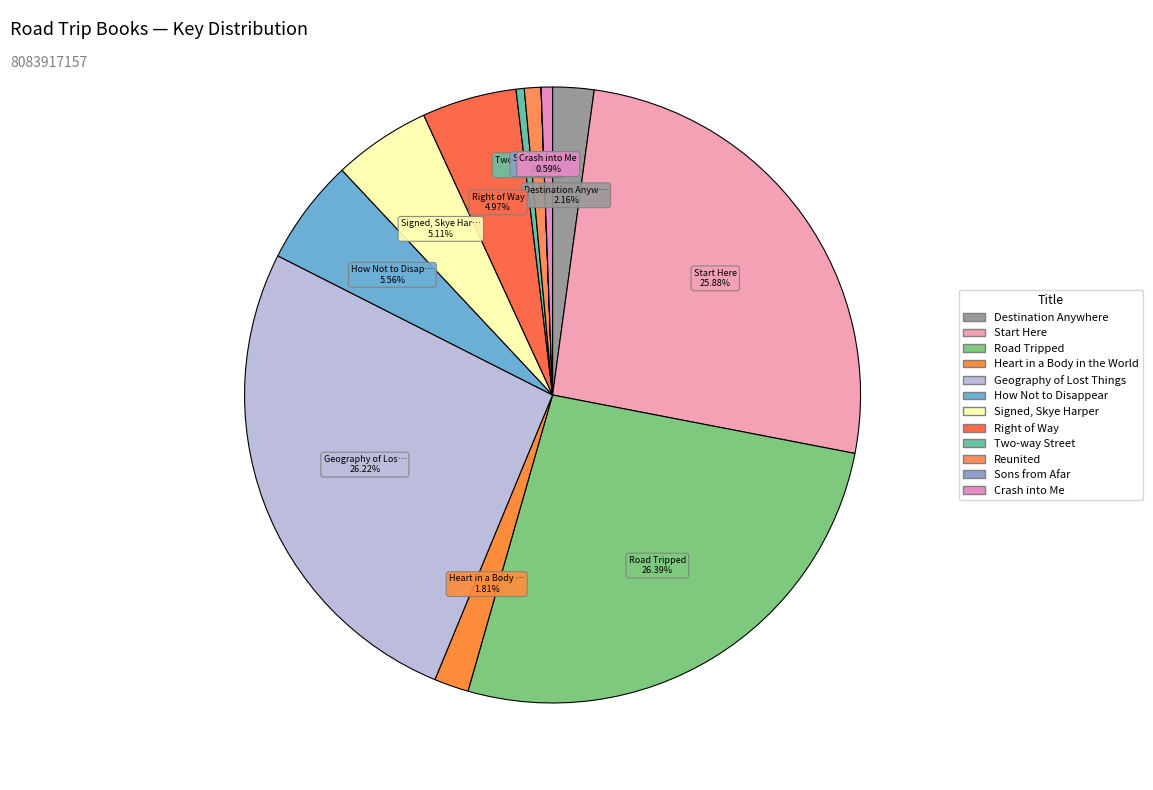

To the nearest percent, what is the average slice percentage?

8%